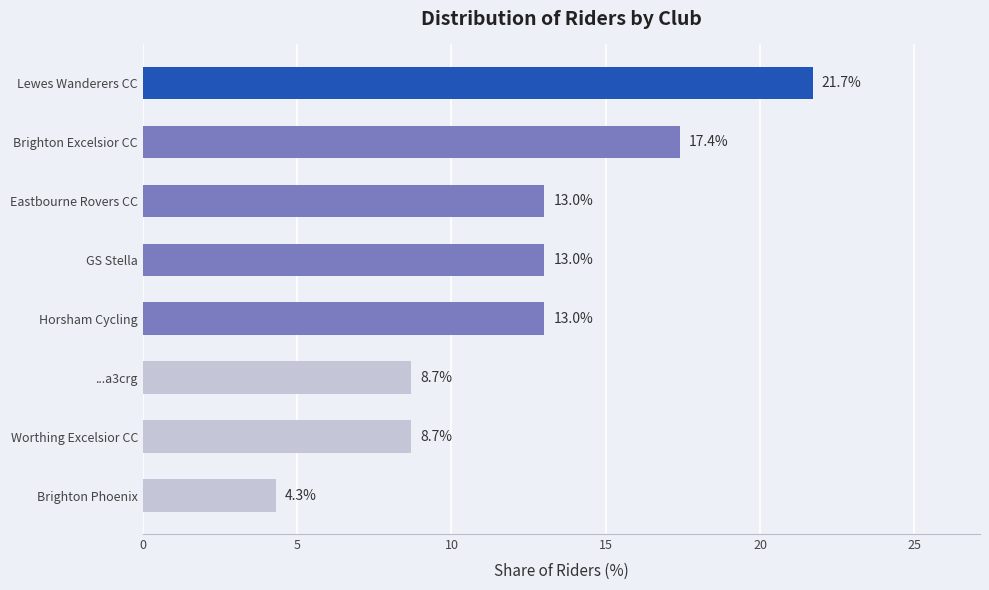

What is the difference between the maximum and minimum values?

17.4